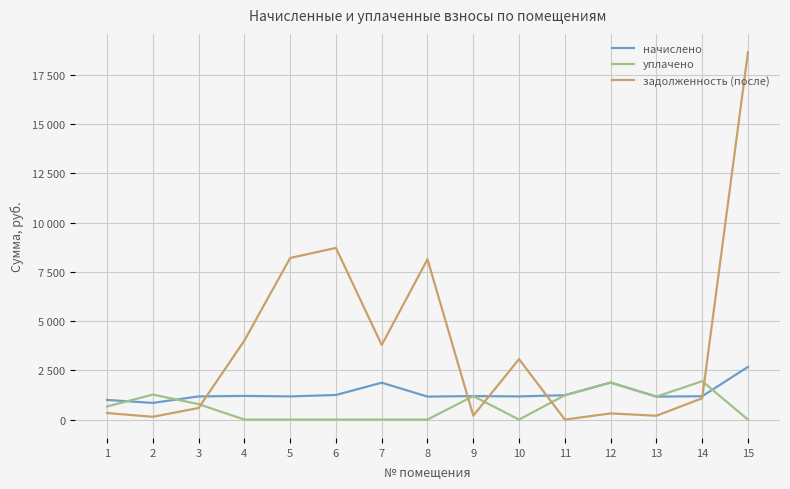

What are all the series names shown in the legend?

начислено, уплачено, задолженность (после)